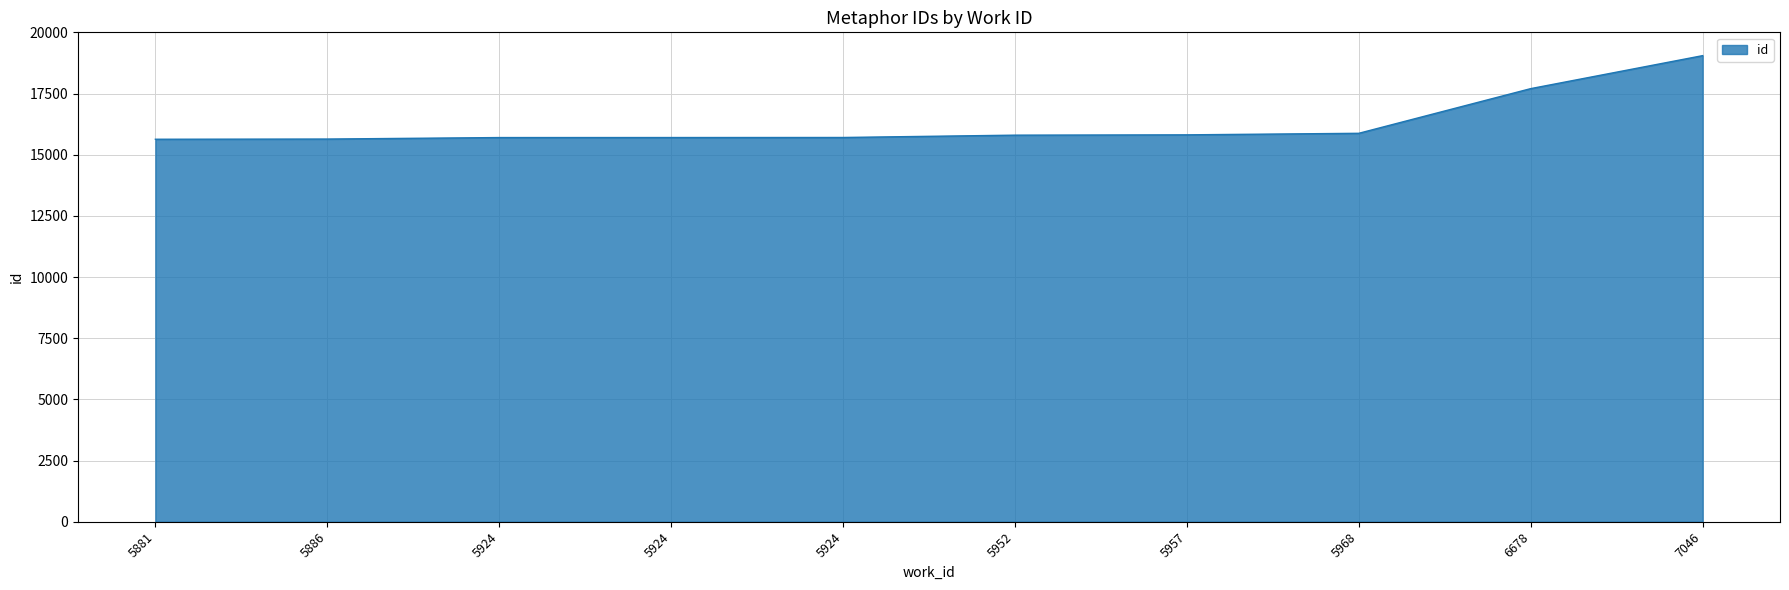

What is the maximum value shown in the chart?

19050